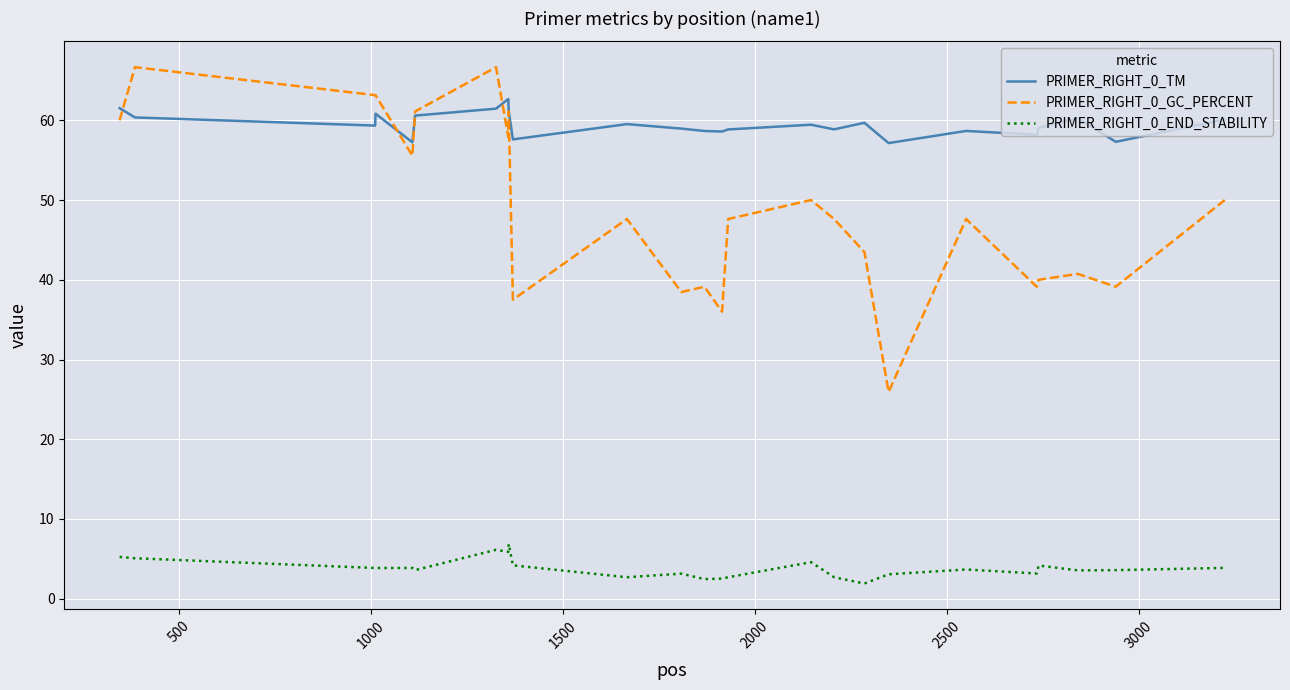

Which series has the largest range (max minus min)?

PRIMER_RIGHT_0_GC_PERCENT